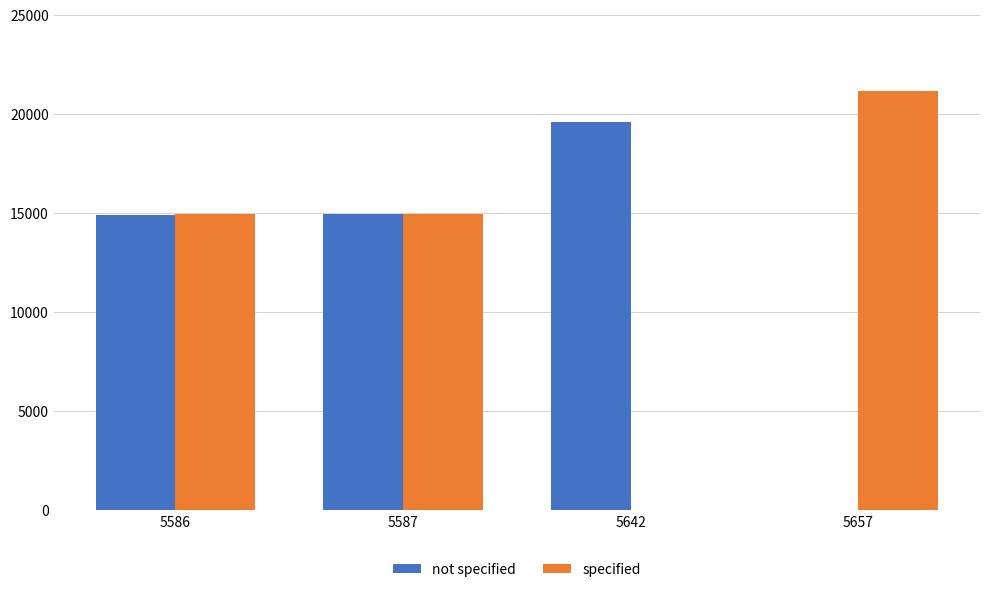

Which series changed the most between 5586 and 5642?

specified